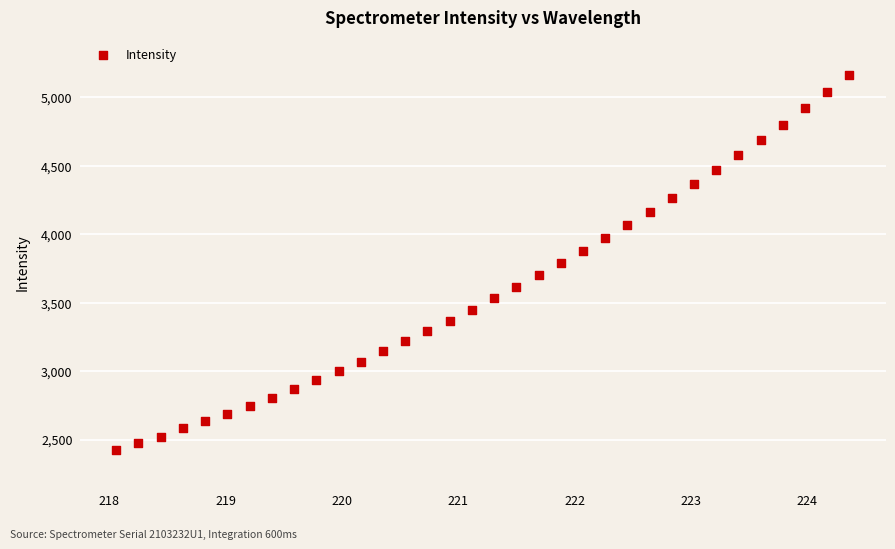

What is the range of X values (max minus min)?

6.3